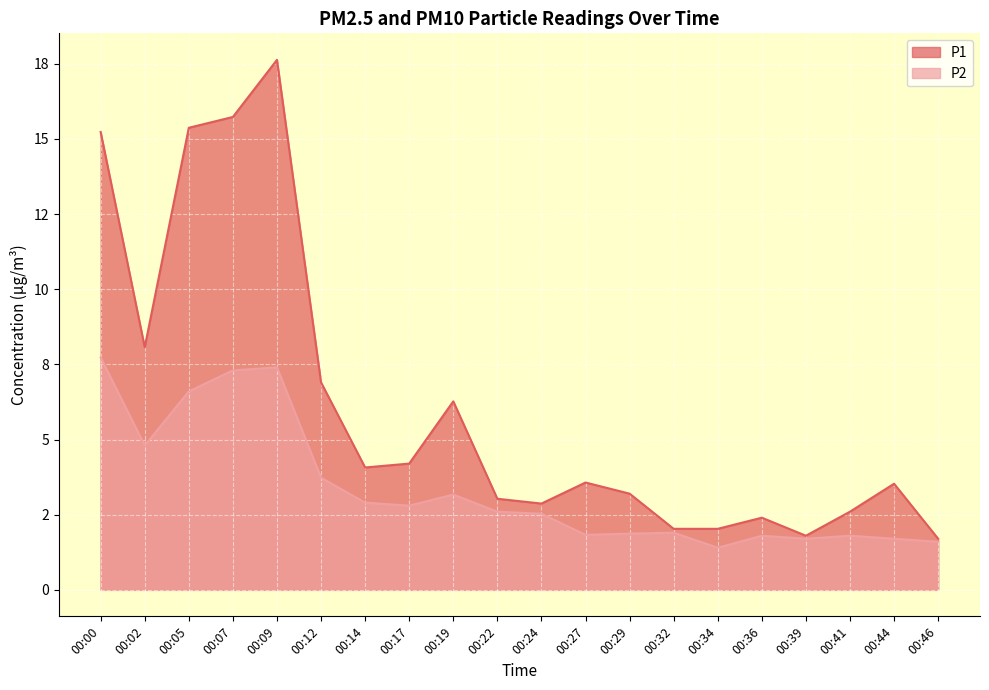

What is the sum of all P1 values?

122.2